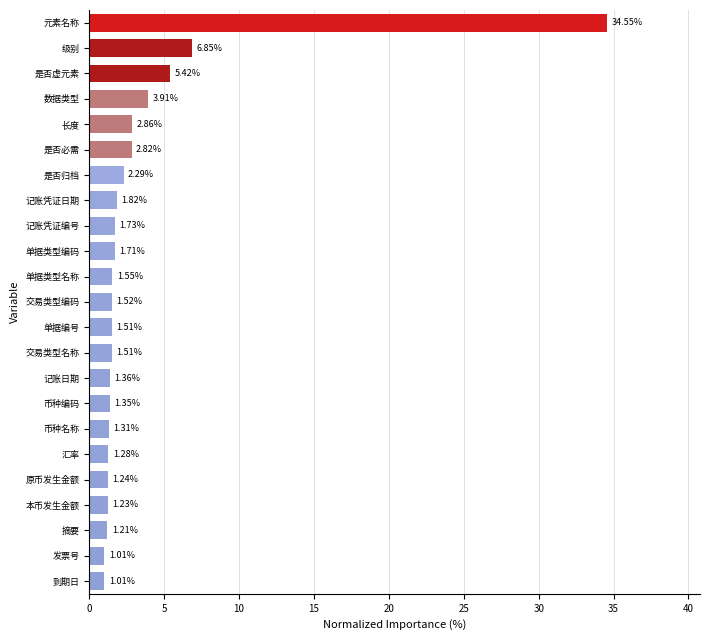

Approximately how many times larger is the value at 币种名称 compared to 原币发生金额?

1.1